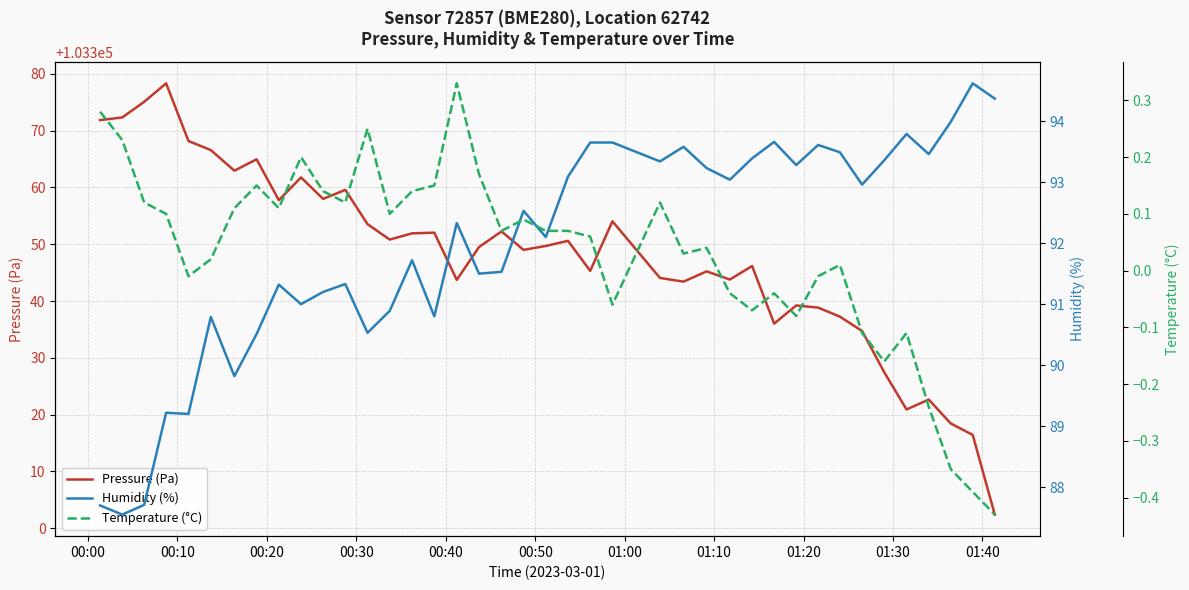

What is the value of the Pressure (Pa) point at the 7th from the left?

103362.9